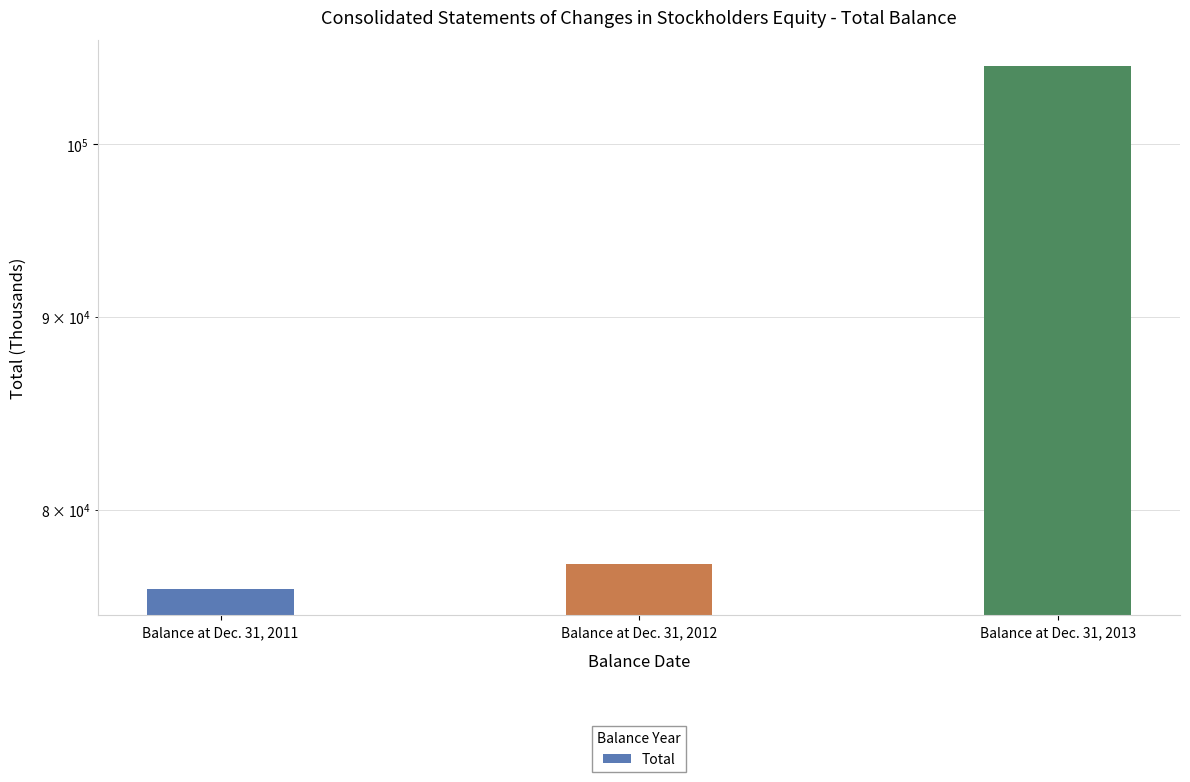

What is the sum of all values?

258470